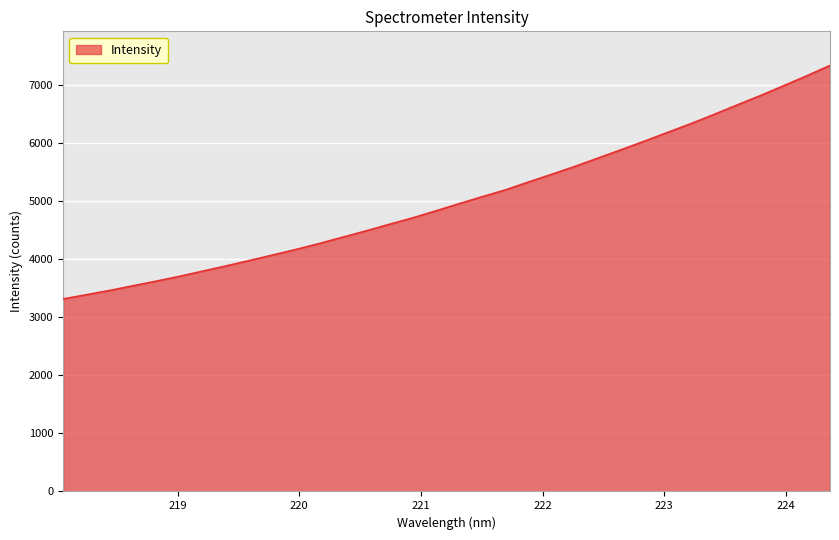

What is the greatest value displayed?

7343.3